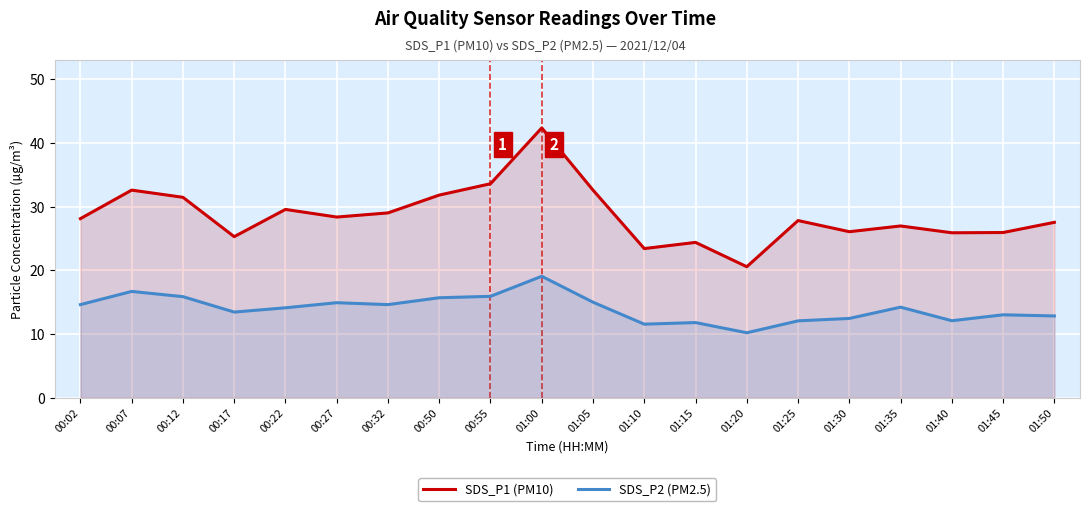

Where is SDS_P2 (PM2.5) nearest to the value 14?

00:22